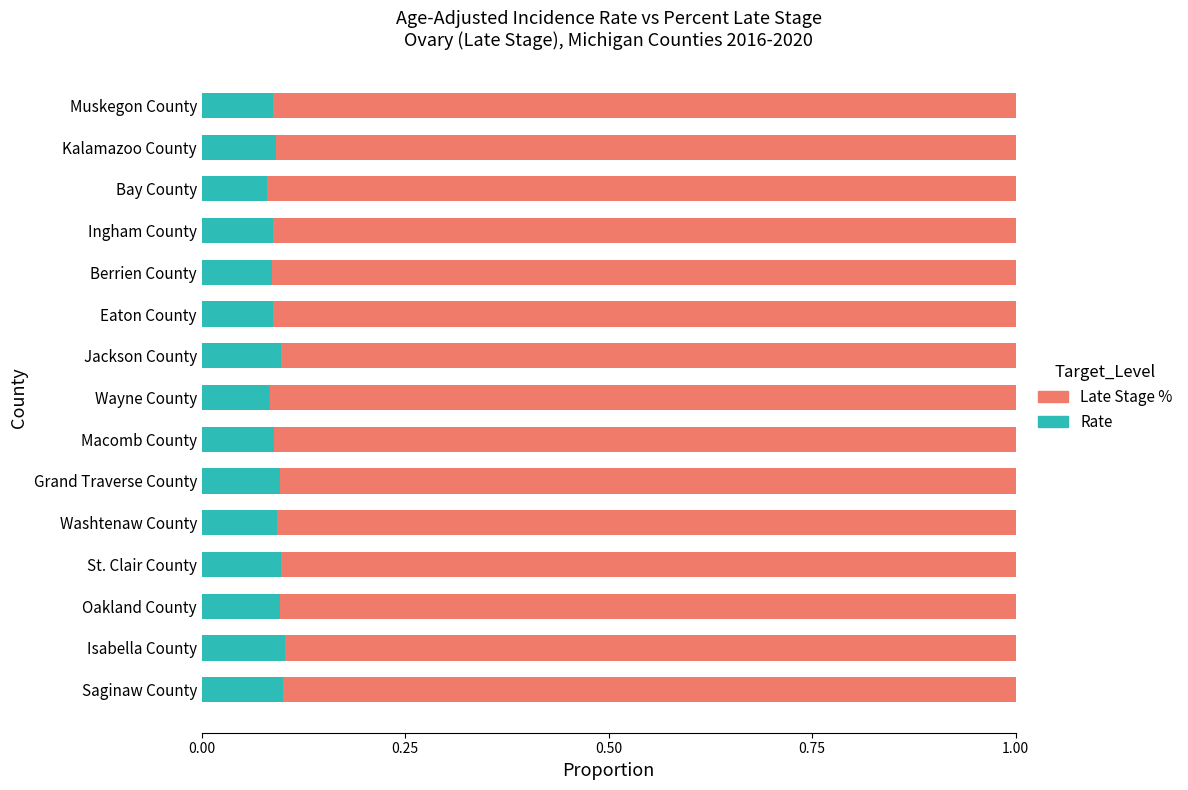

What is the total value across all series at Berrien County?

1.0